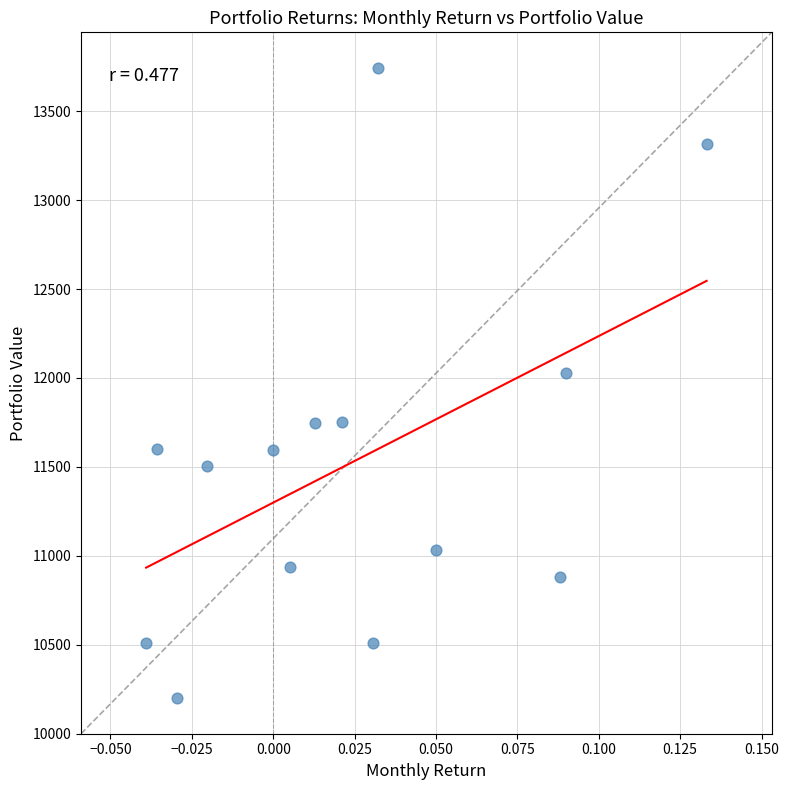

What Y value in the scatter plot is closest to 11971?

12026.3